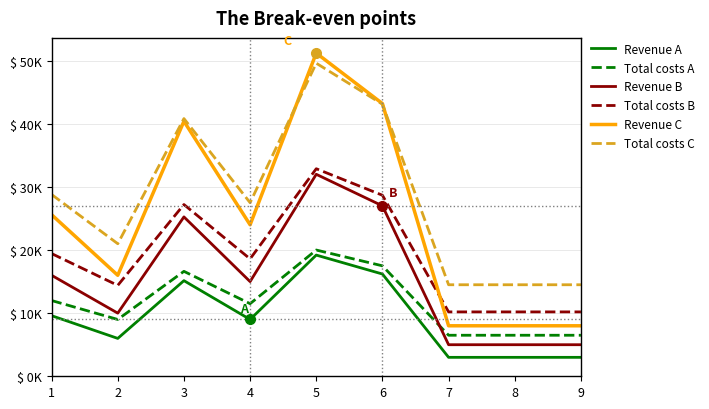

True or false: Revenue C and Revenue B cross at least once.

False